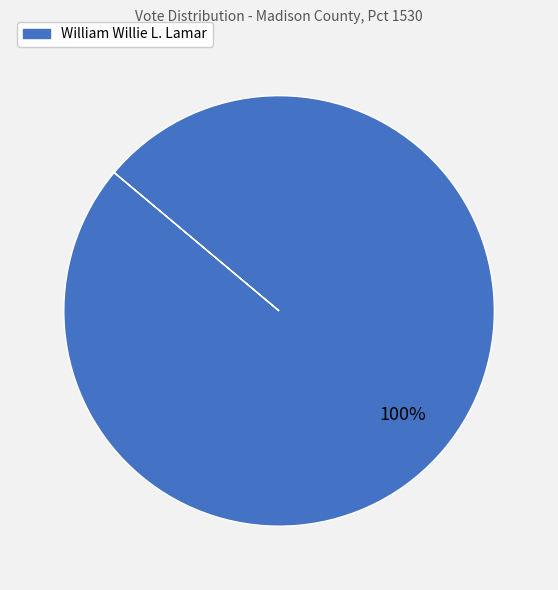

Is there any slice that represents more than half of the pie?

Yes